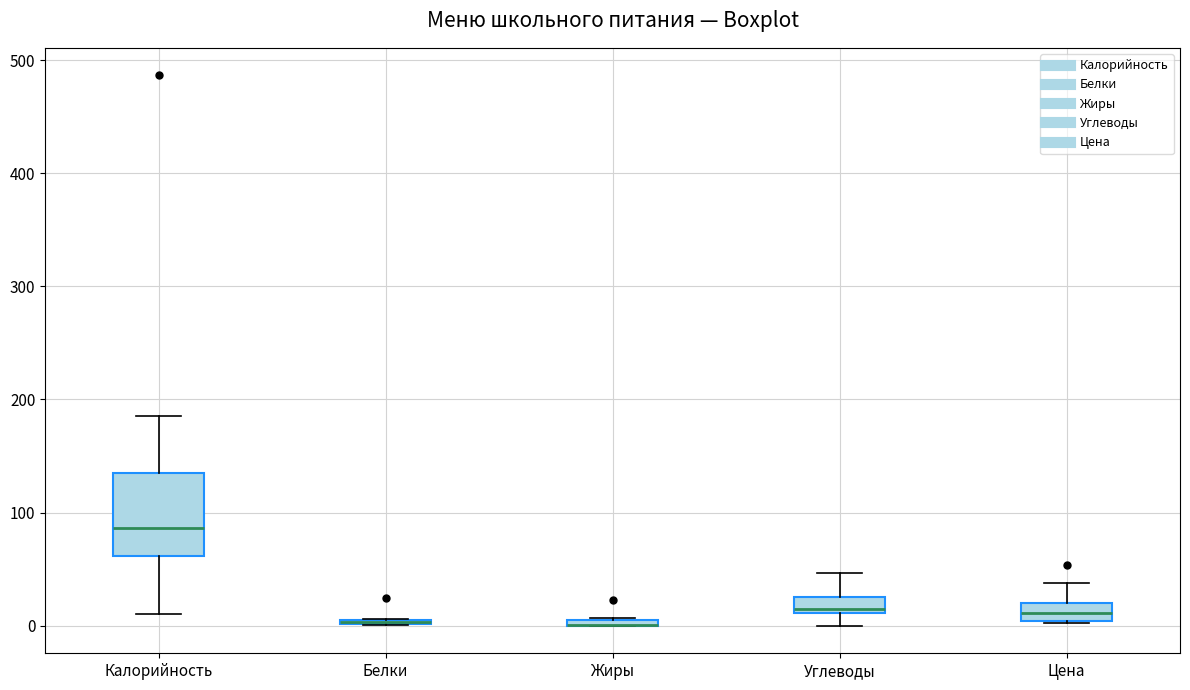

Comparing the boxes themselves (not the whiskers), which one is the tallest?

Калорийность